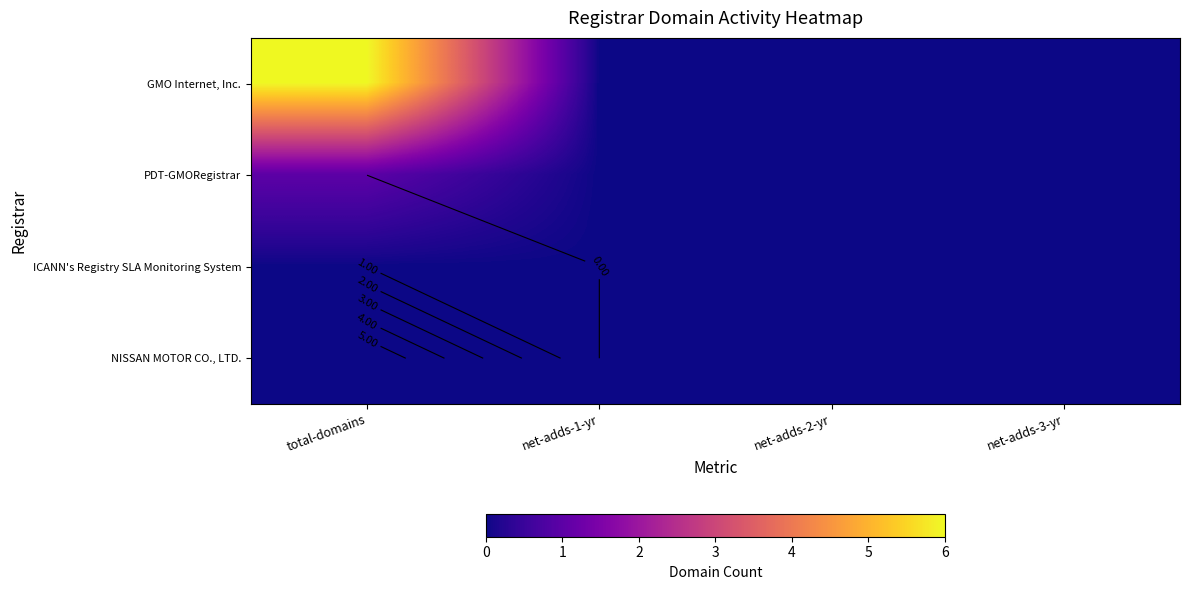

Rank the series at total-domains from lowest to highest value.

ICANN's Registry SLA Monitoring System, NISSAN MOTOR CO., LTD., PDT-GMORegistrar, GMO Internet, Inc.